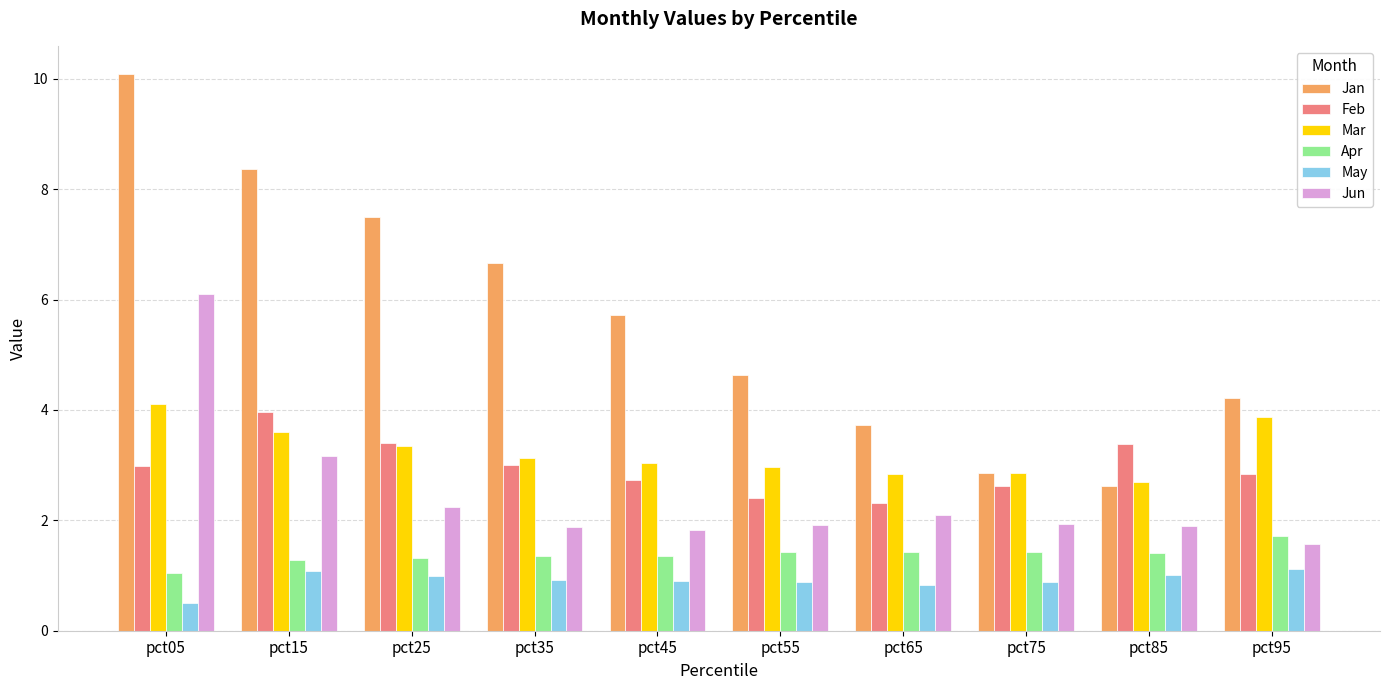

What is the average value of the Mar series?

3.2